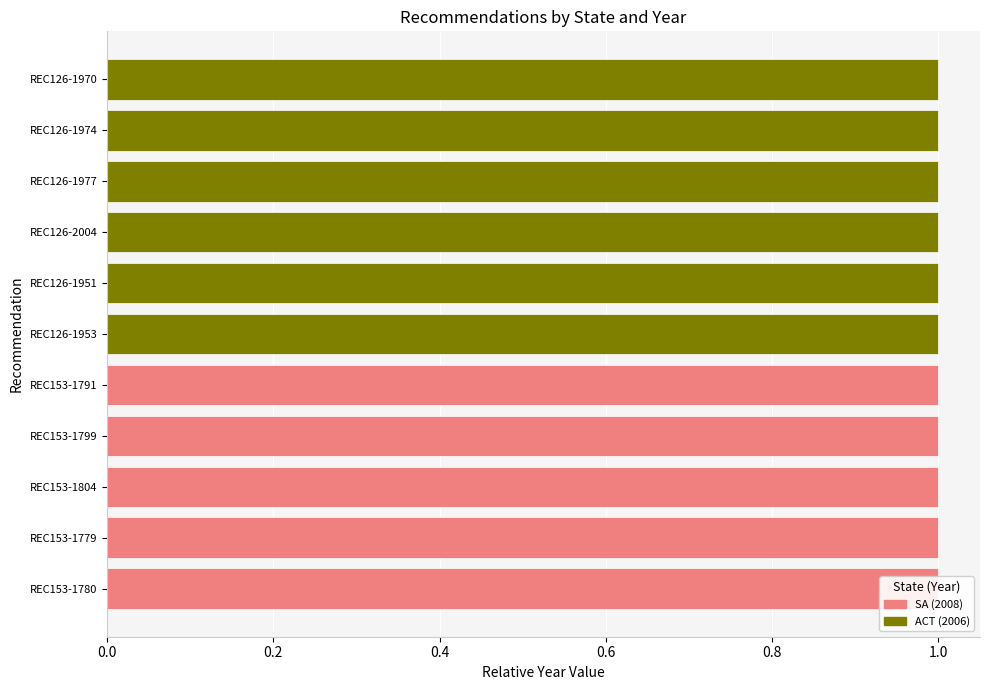

What is the difference between the ACT (2006) values at REC126-1974 and REC153-1799?

1.0